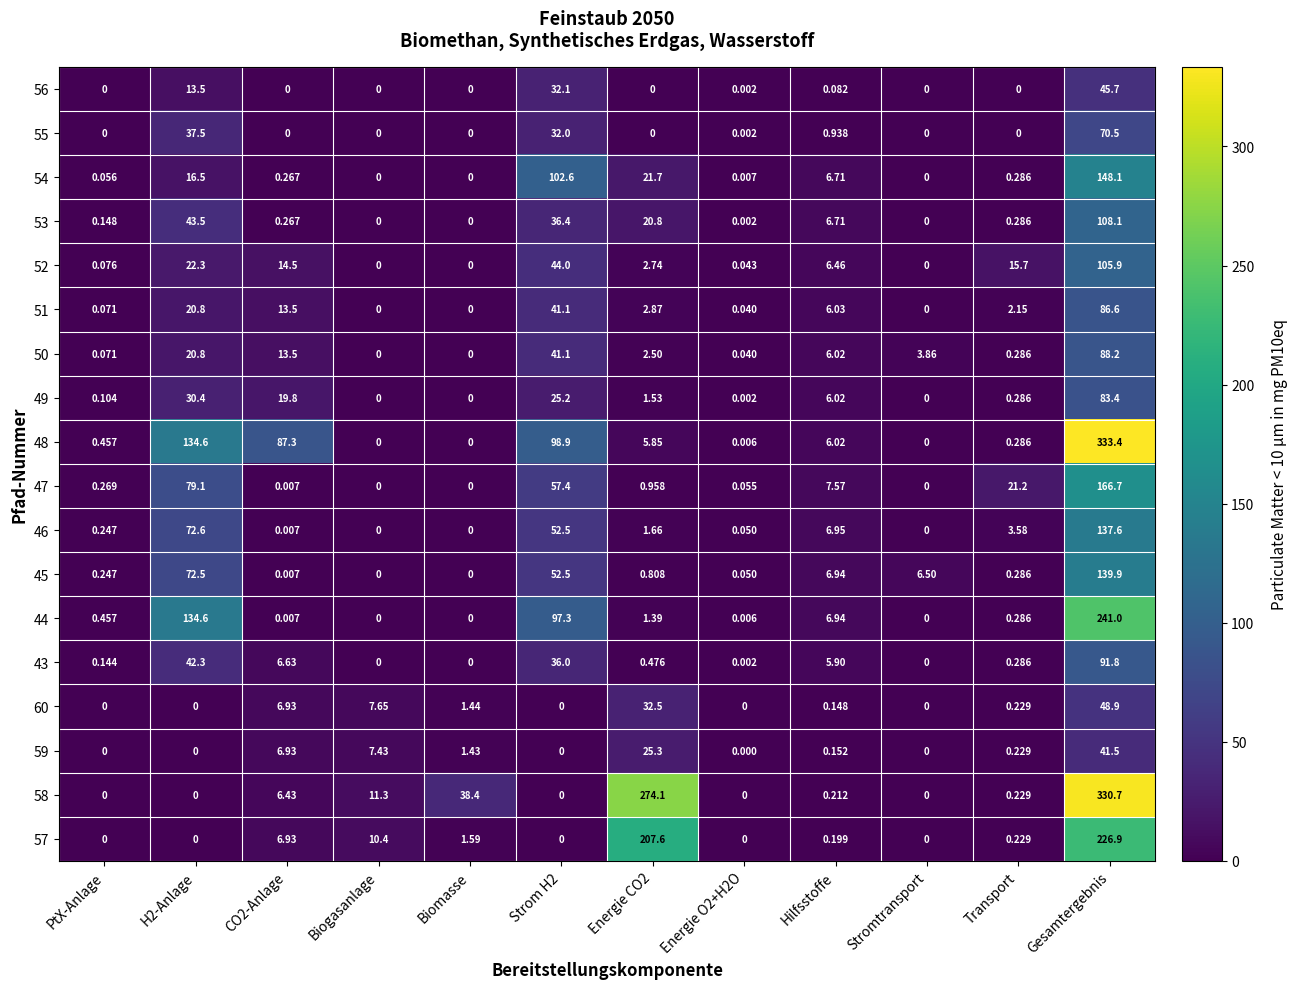

What is the difference between the highest and lowest values at H2-Anlage?

134.6